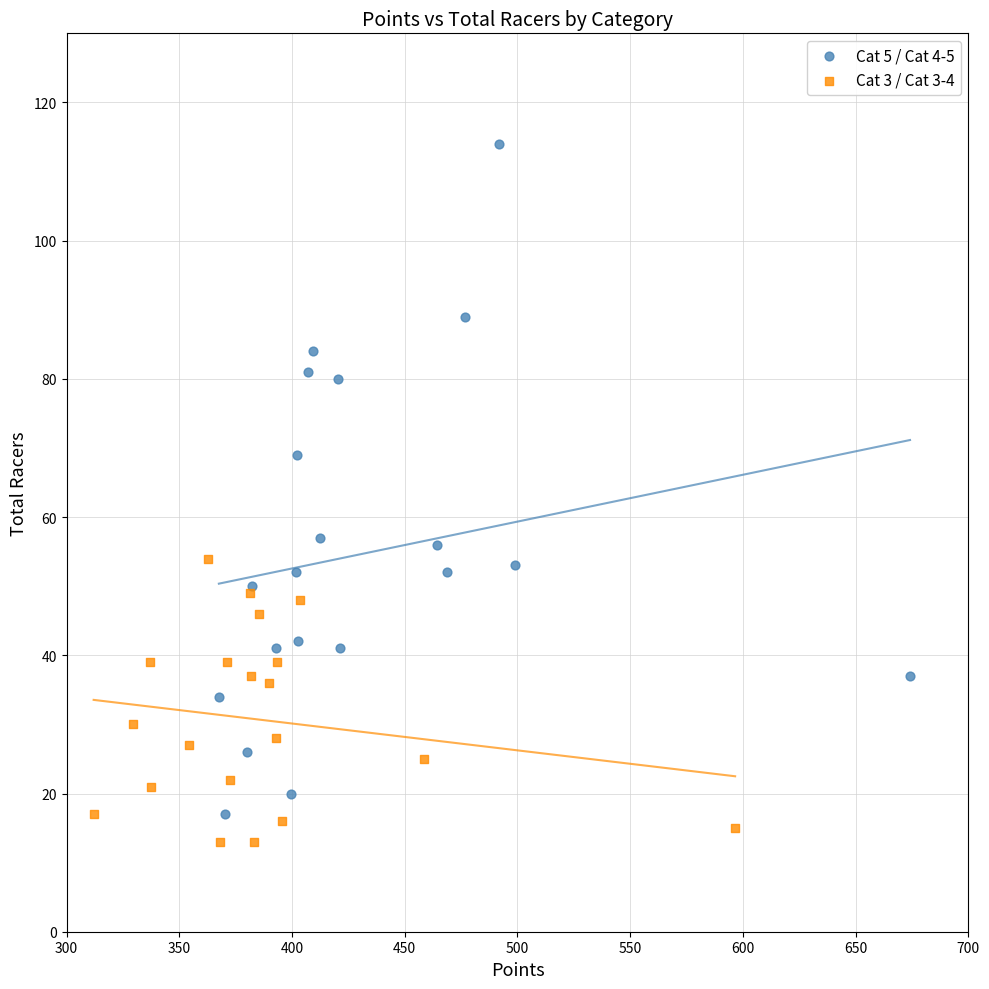

Which series contains the highest Y value?

Cat 5 / Cat 4-5